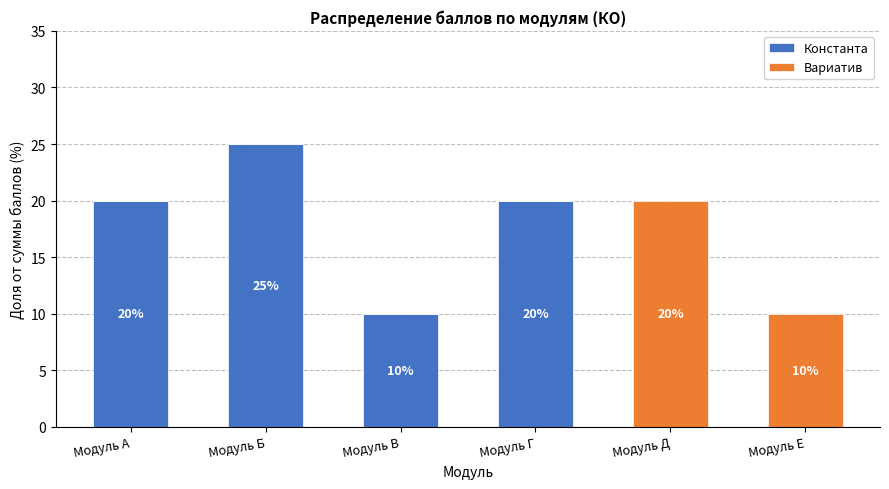

How many Константа values are between 0 and 20?

5